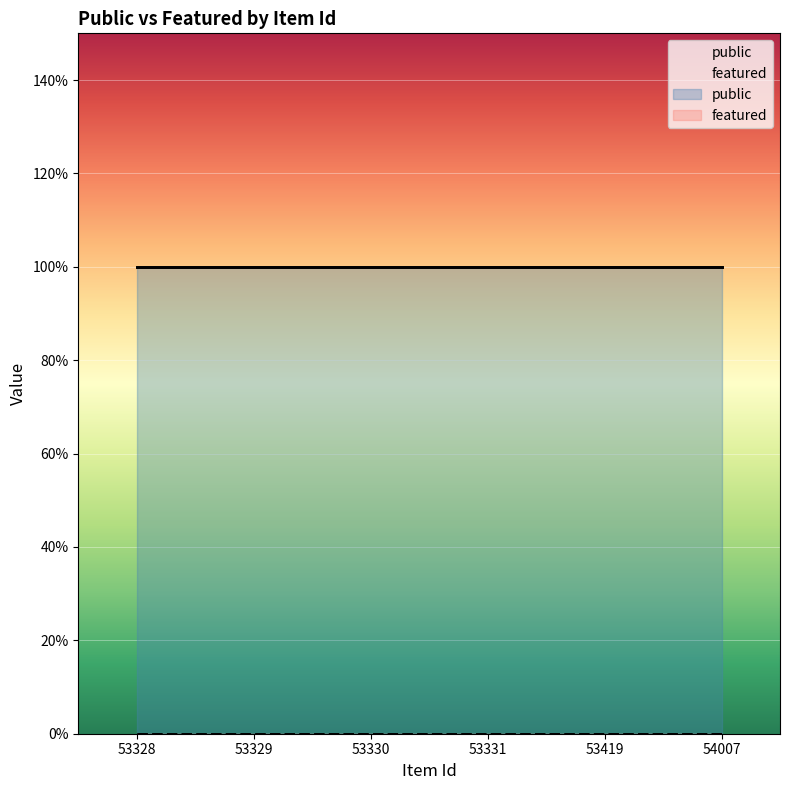

What is the maximum value for public?

1